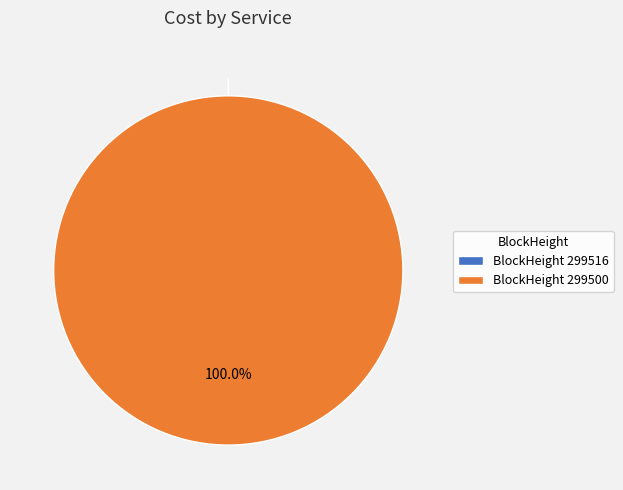

Is it true that 299500 is 99% of the pie?

False